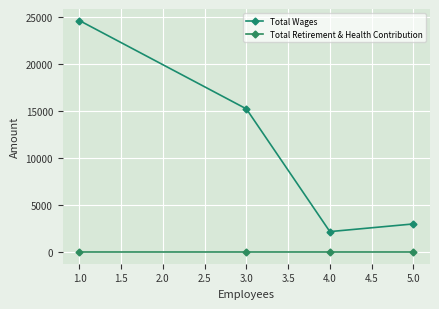

What value does the Total Wages series have at 1.0, to the nearest 50?

24600